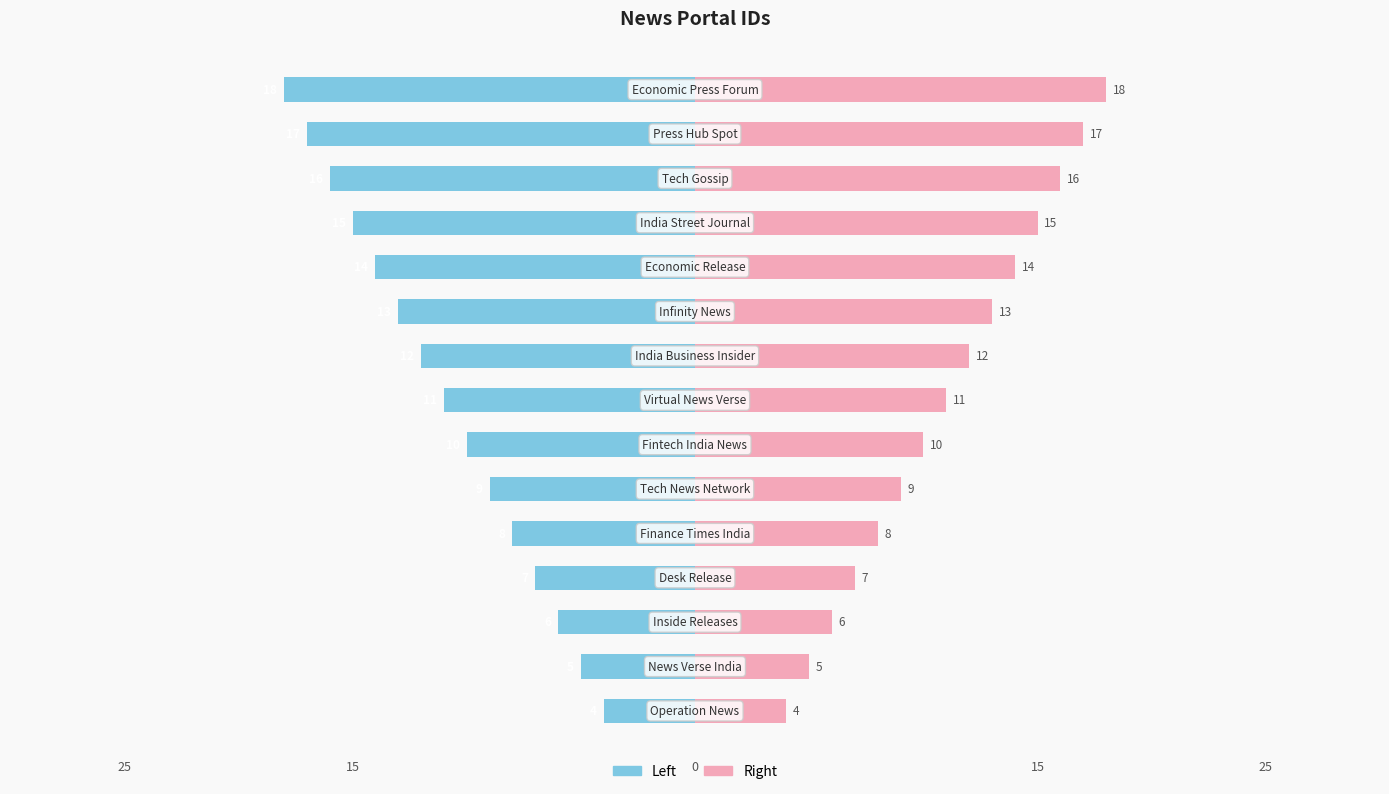

At 11, list the series in order from smallest to largest.

Id (Left), Id (Right)